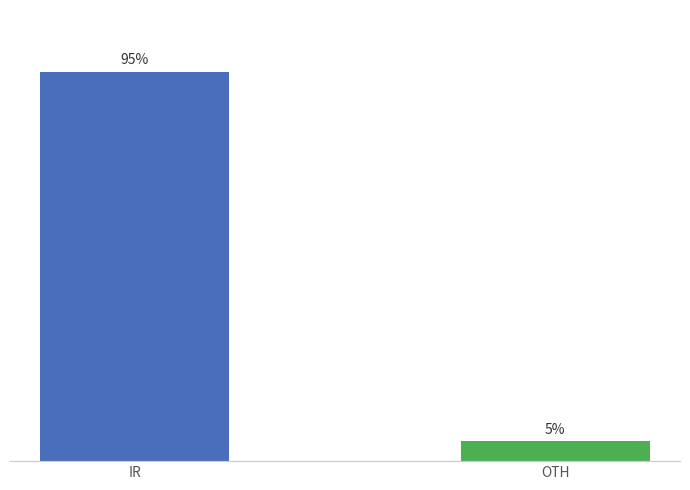

Which label corresponds to the smallest value in the chart?

OTH